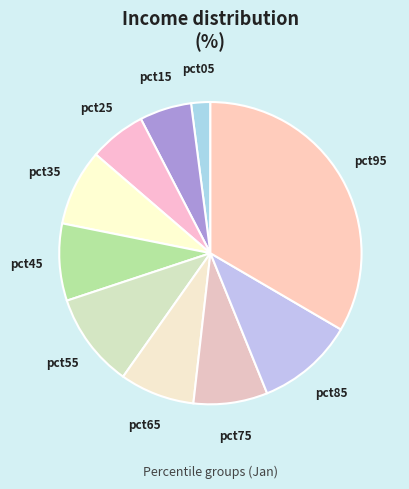

Combined, do pct25 and pct75 account for over 50%?

No